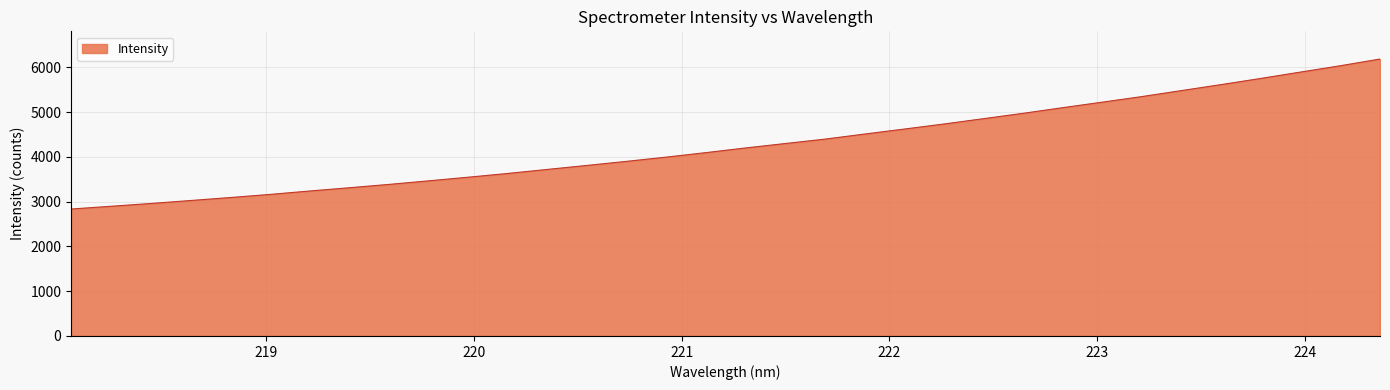

What is the smallest value displayed?

2835.3